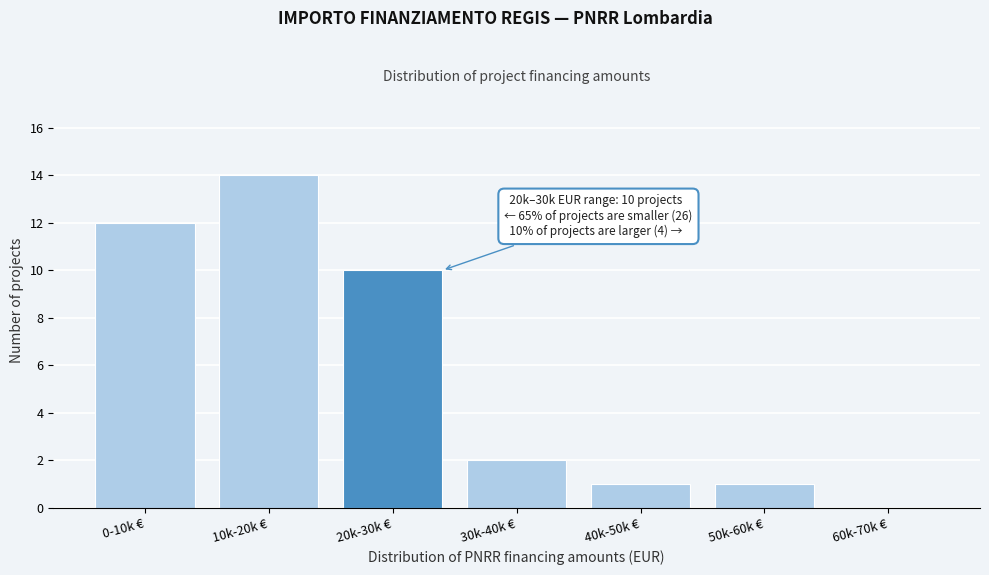

Reading left to right, transcribe all the data shown in this chart.

0-10k €=12	10k-20k €=14	20k-30k €=10	30k-40k €=2	40k-50k €=1	50k-60k €=1	60k-70k €=0